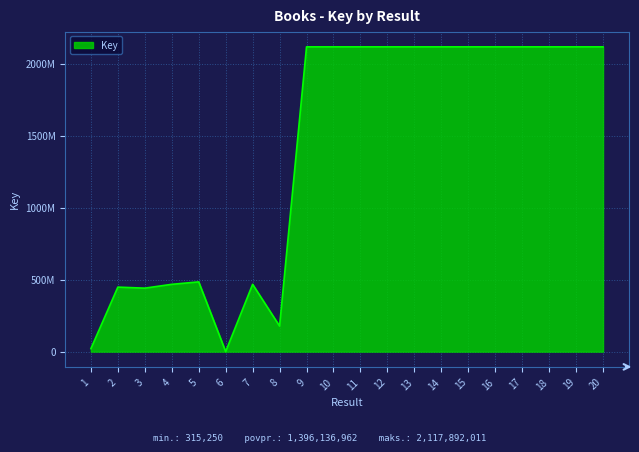

What is the difference between the maximum and minimum values?

2117576761